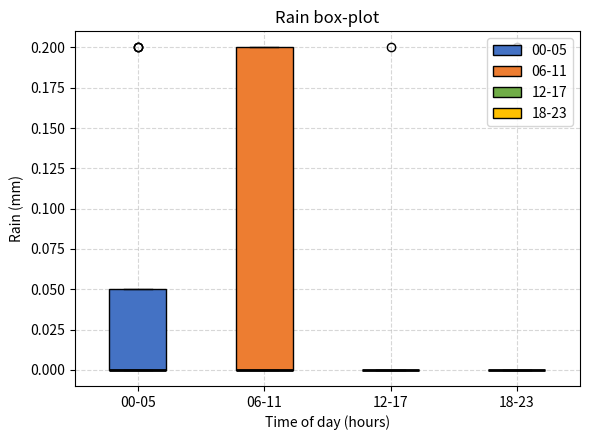

Comparing the boxes themselves (not the whiskers), which one is the tallest?

06-11